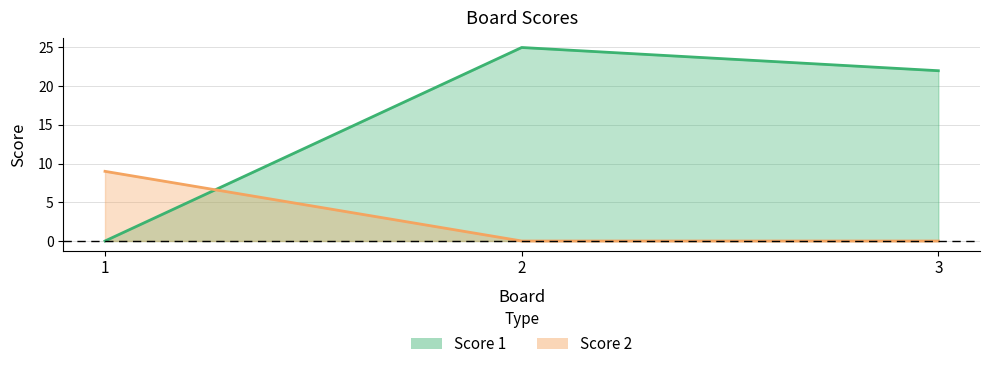

At 3, list the series in order from smallest to largest.

Score 2, Score 1